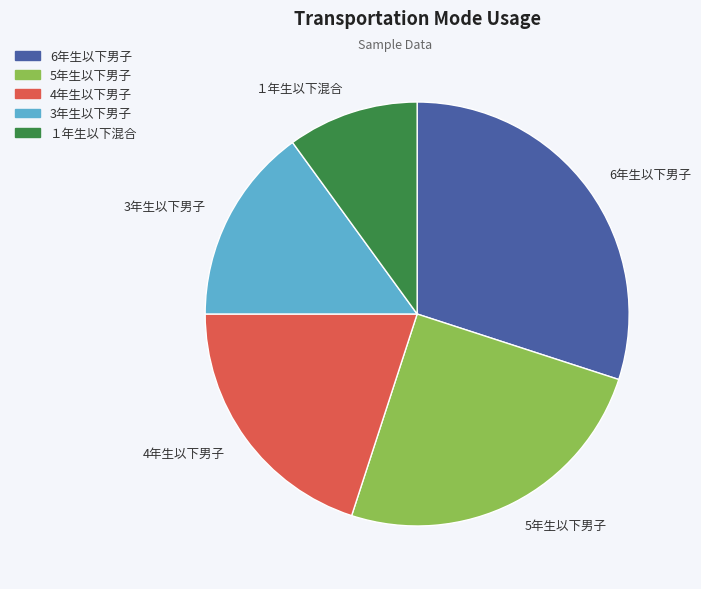

Which has a higher value, １年生以下混合 or 3年生以下男子?

3年生以下男子